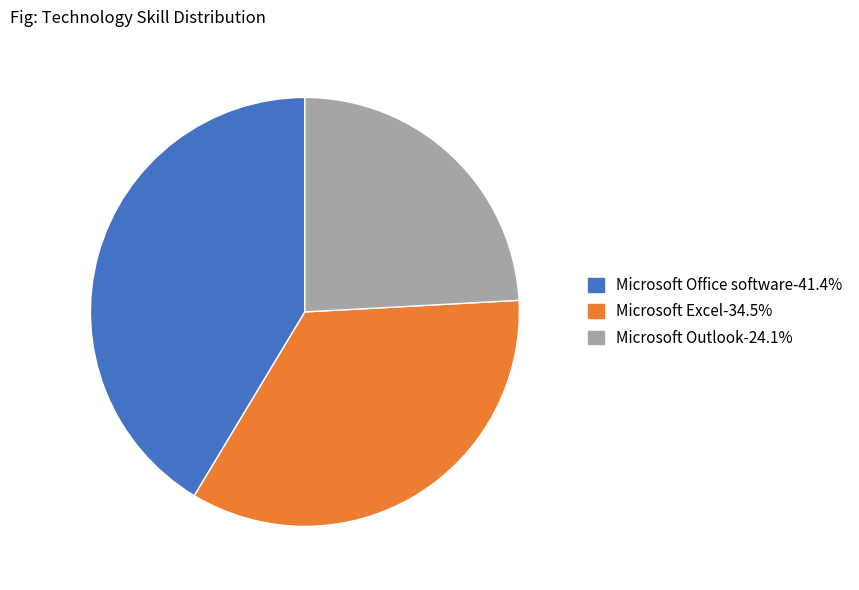

The Microsoft Office software slice represents 47% of the pie. True or false?

False